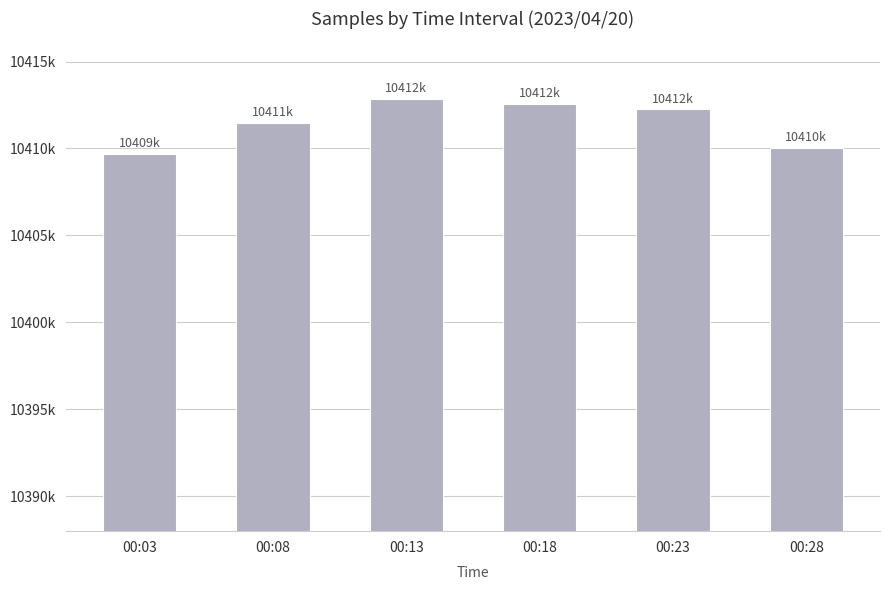

Are the bars horizontal?

No